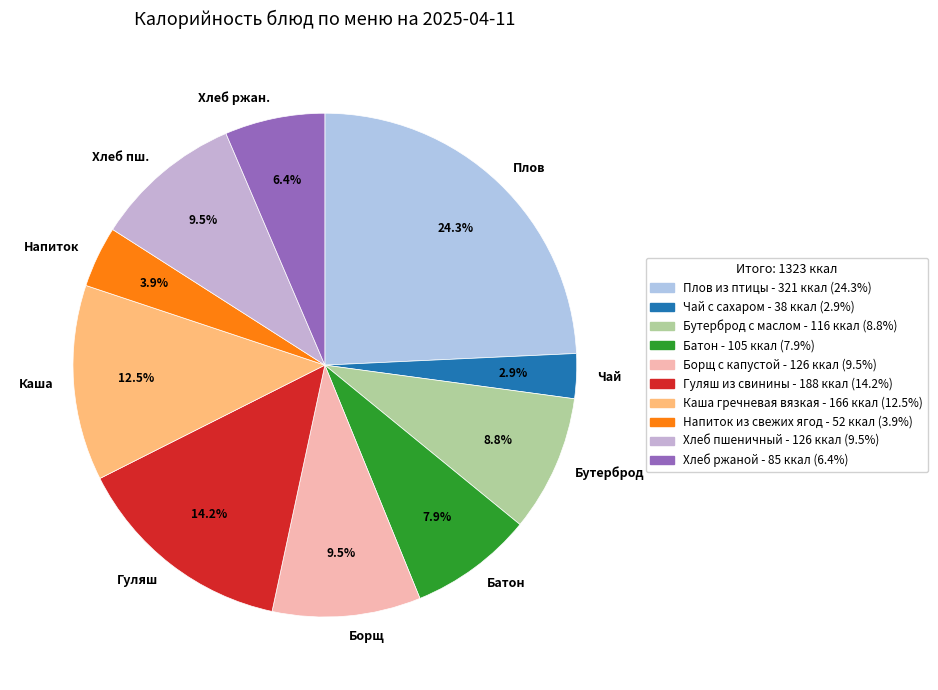

Is there any slice that represents more than half of the pie?

No